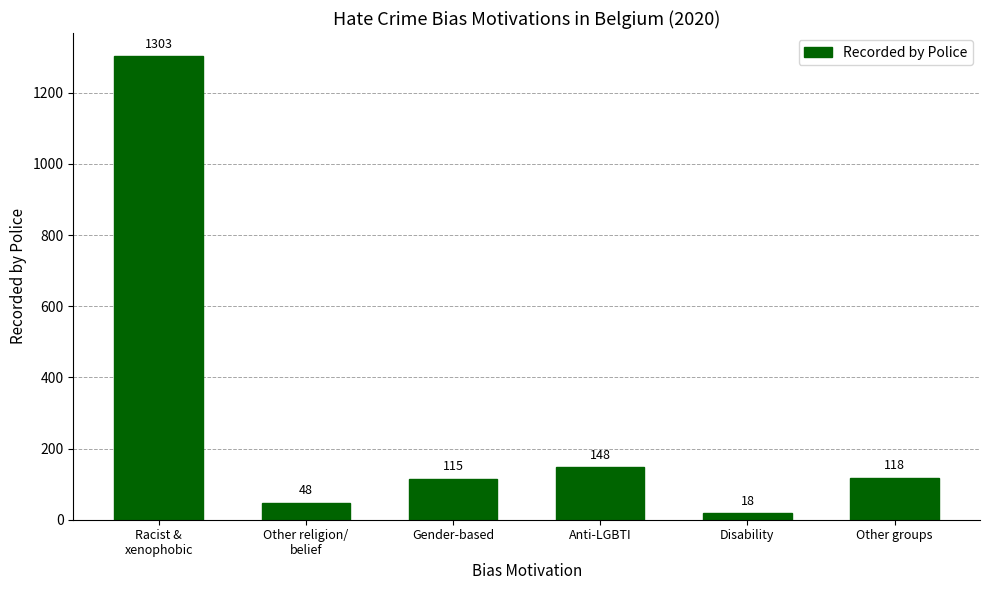

The value at Gender-based is 115. True or false?

True